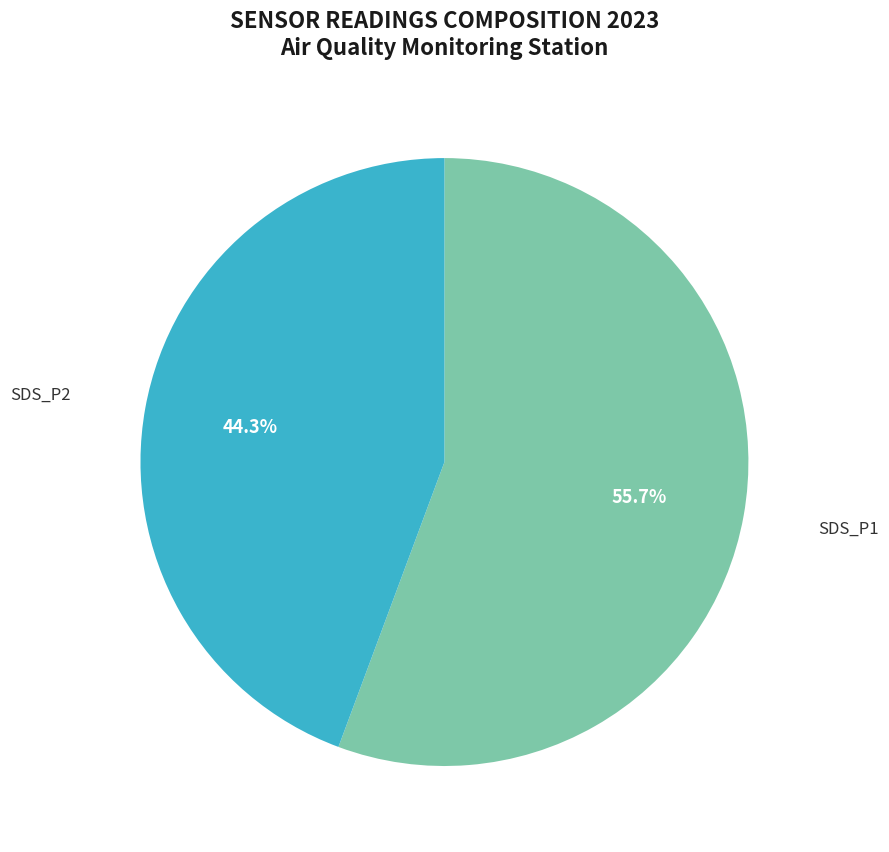

To the nearest percent, what is the average slice percentage?

50%